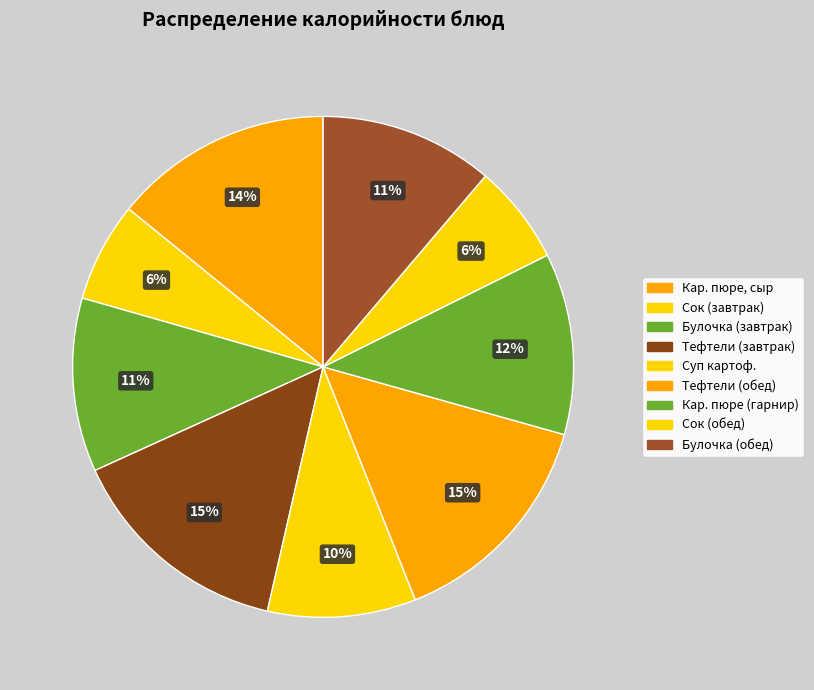

How many segments does this pie chart have?

9